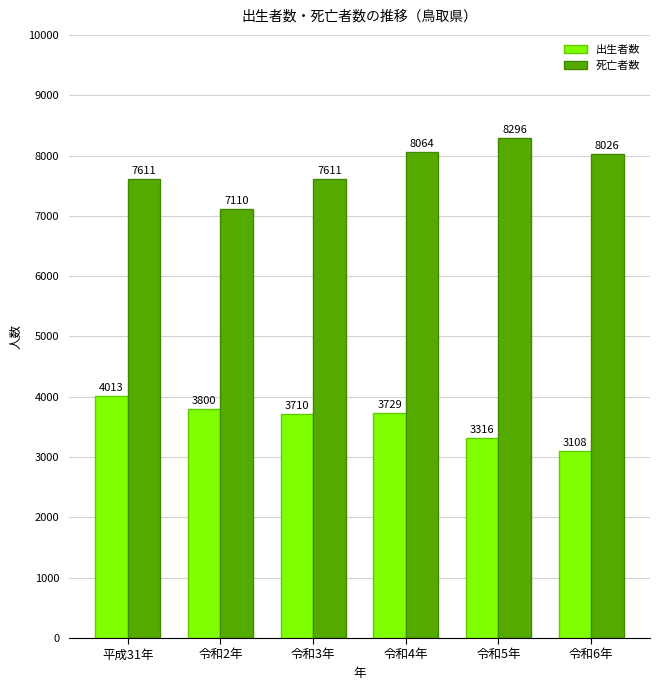

What position from the right is 令和5年?

2